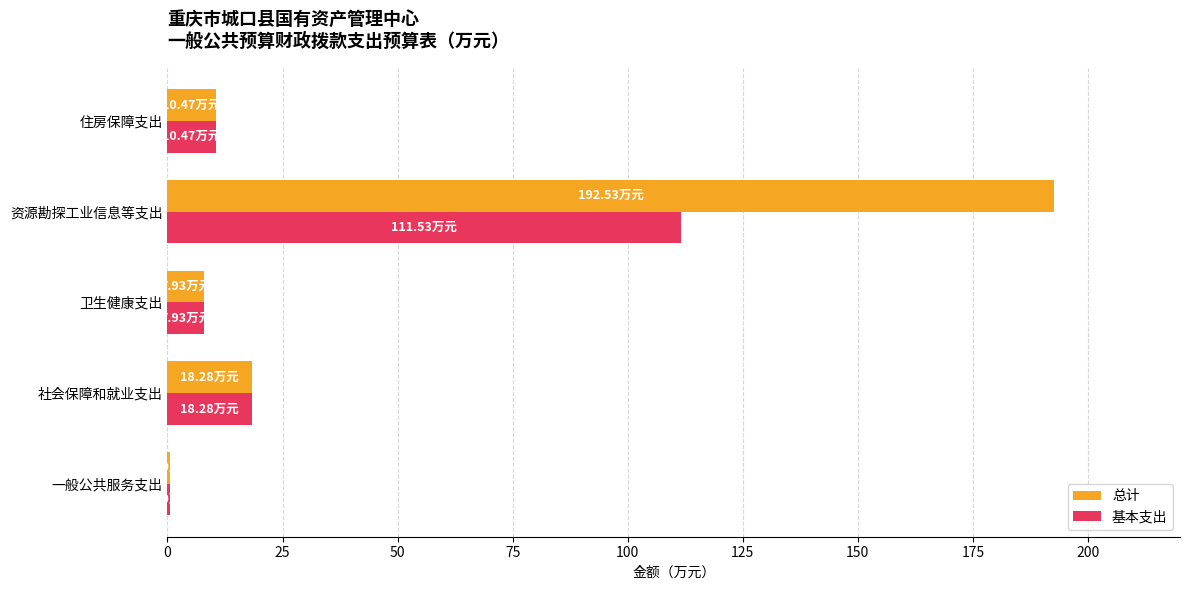

At which category does the chart reach its peak across all series?

资源勘探工业信息等支出